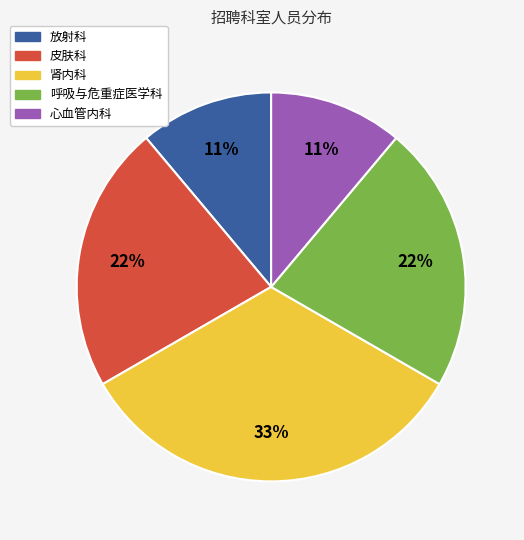

To the nearest percent, what is the combined percentage of 放射科 and 呼吸与危重症医学科?

33%